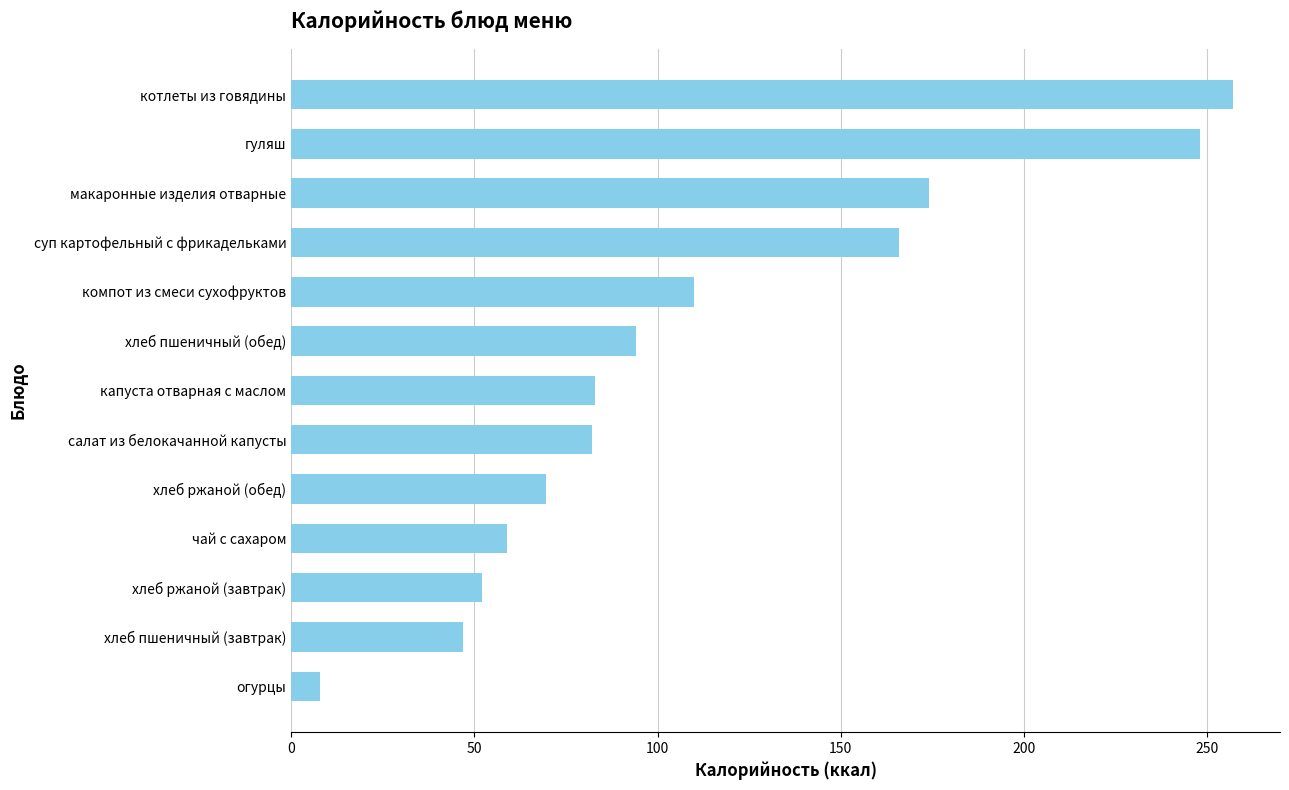

Between чай с сахаром and хлеб ржаной (обед), which is larger?

хлеб ржаной (обед)